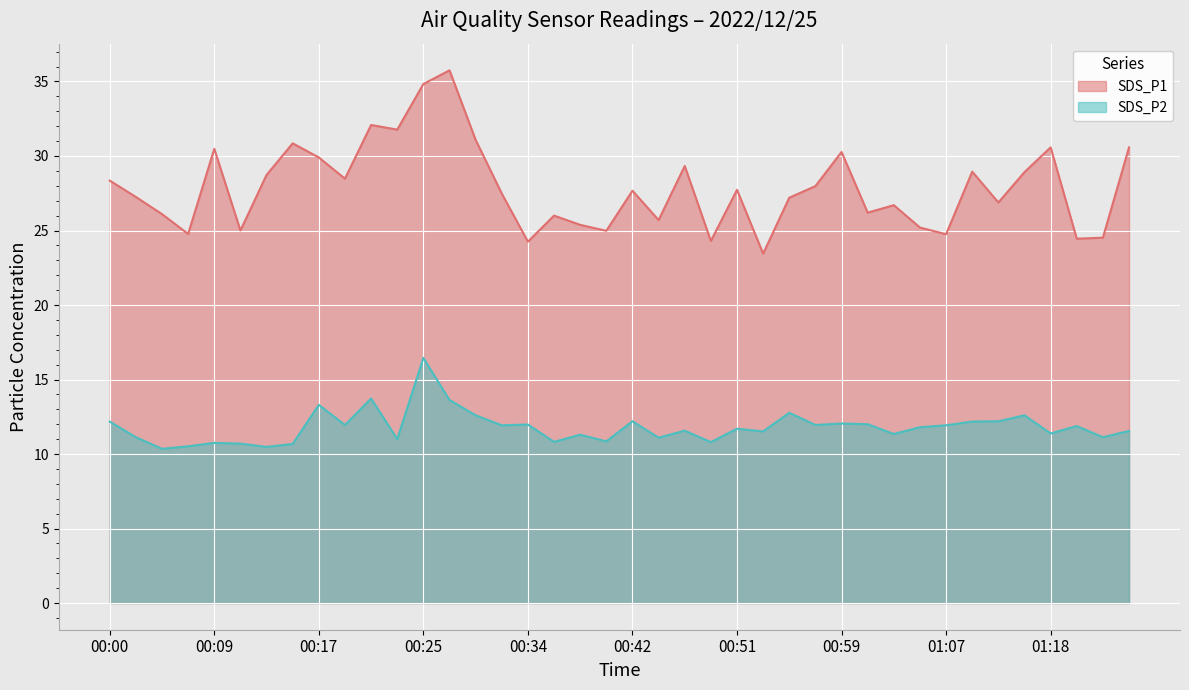

At which label is SDS_P1 closest to 29?

01:12